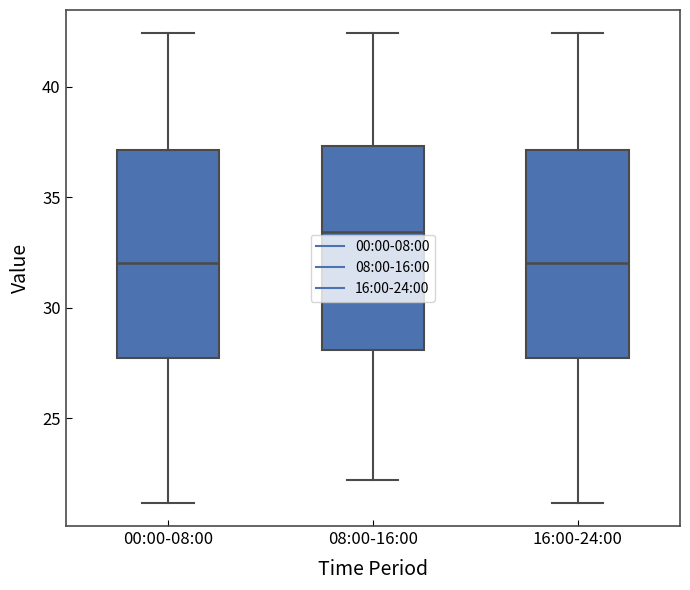

Where does the lower whisker of the box for 16:00-24:00 end on the y-axis? The values are not printed on the chart, so give them approximately, as read against the axis.

21.0